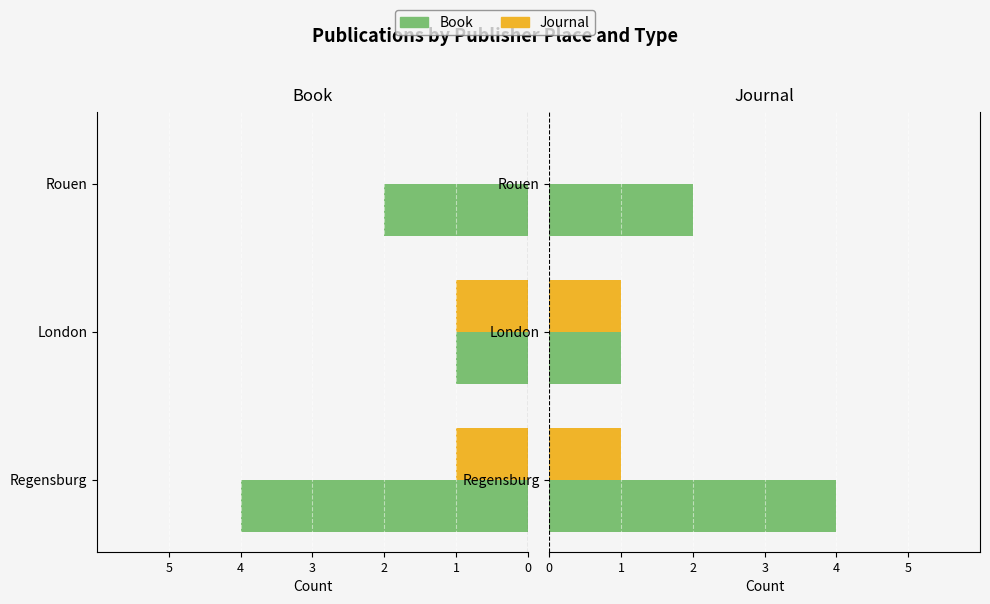

Does the chart contain any negative values?

No